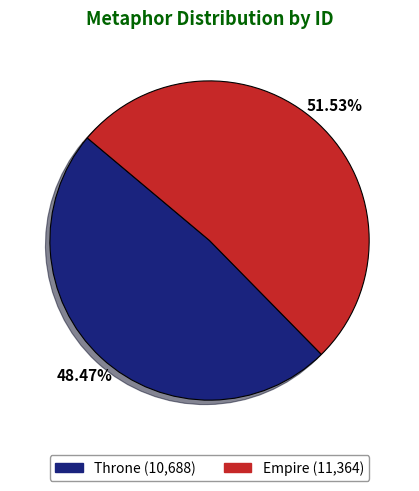

To the nearest percent, what is the difference between the largest and smallest slice percentages?

3%